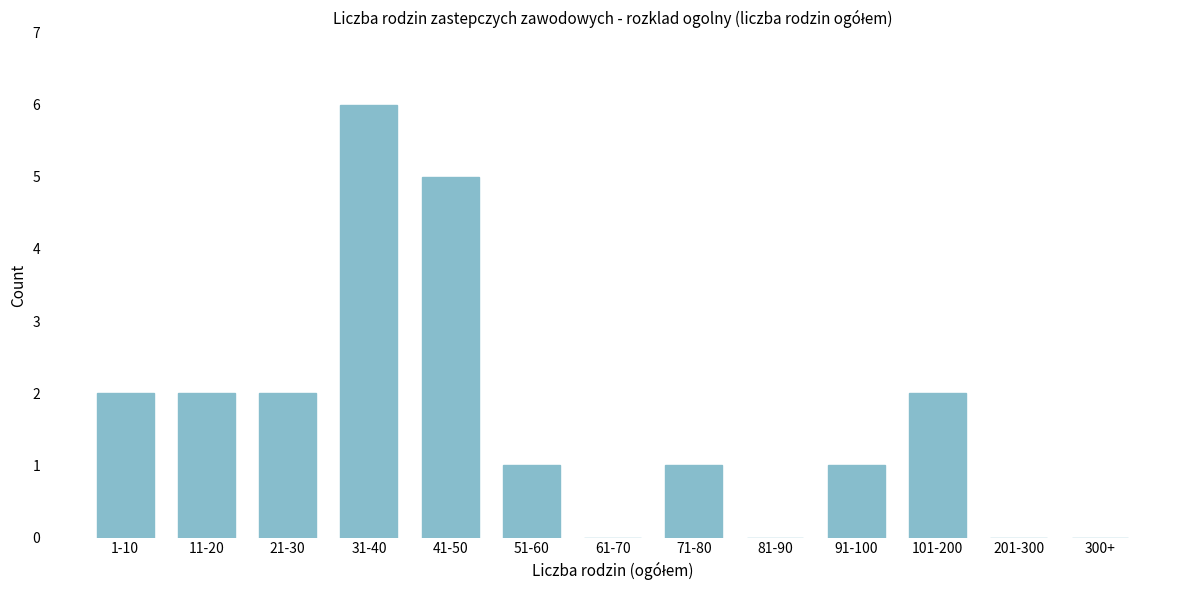

Reading left to right, transcribe all the data shown in this chart.

1-10=2	11-20=2	21-30=2	31-40=6	41-50=5	51-60=1	61-70=0	71-80=1	81-90=0	91-100=1	101-200=2	201-300=0	300+=0